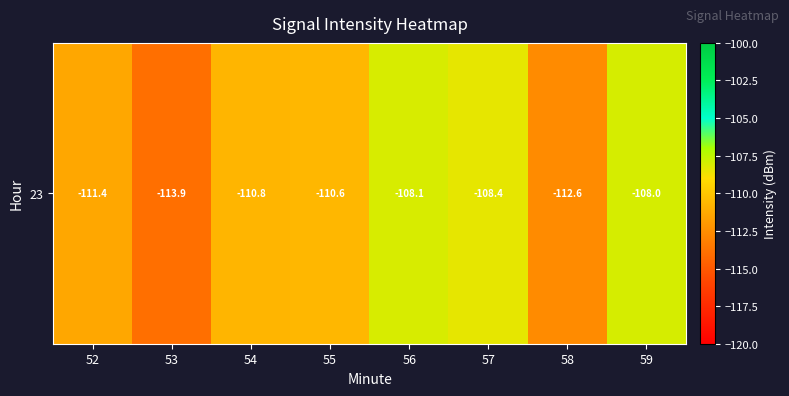

What is the difference between the second highest and minimum values?

5.8